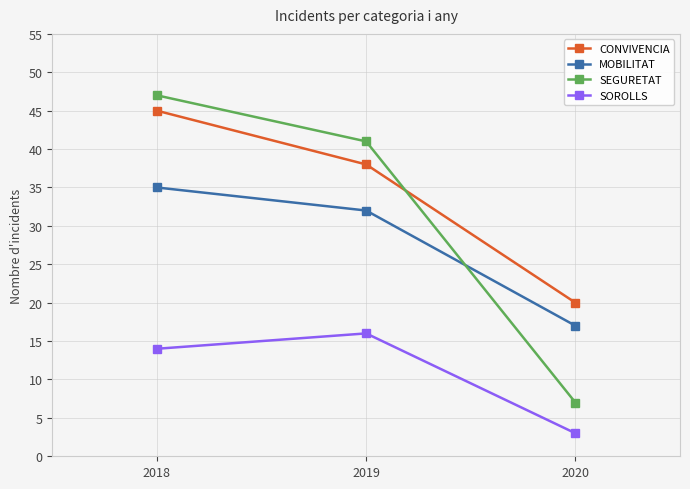

Reading right to left, transcribe all the data shown in this chart.

CONVIVENCIA: 2020=20	2019=38	2018=45
MOBILITAT: 2020=17	2019=32	2018=35
SEGURETAT: 2020=7	2019=41	2018=47
SOROLLS: 2020=3	2019=16	2018=14